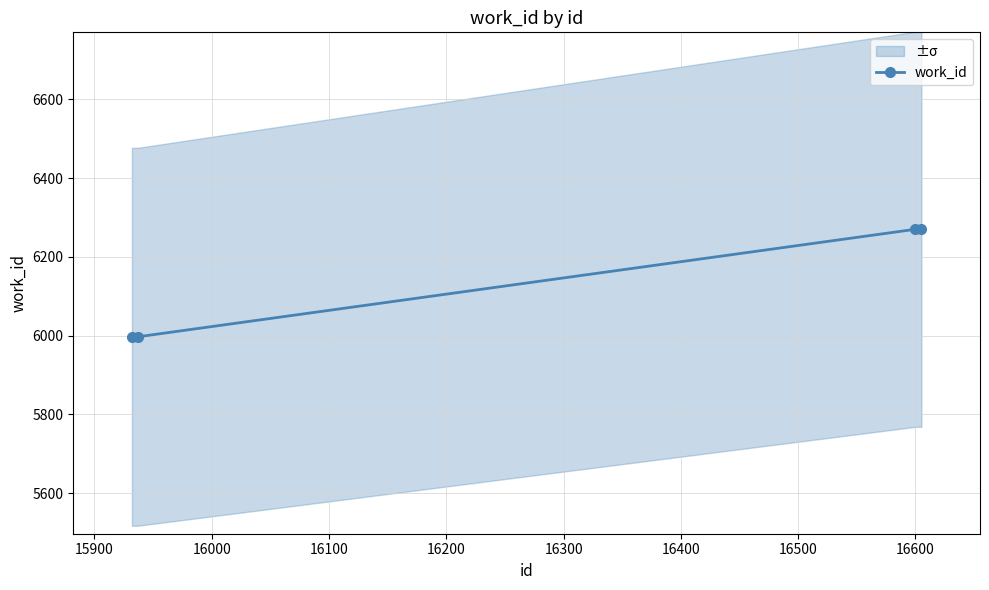

What is the minimum value shown in the chart?

5997